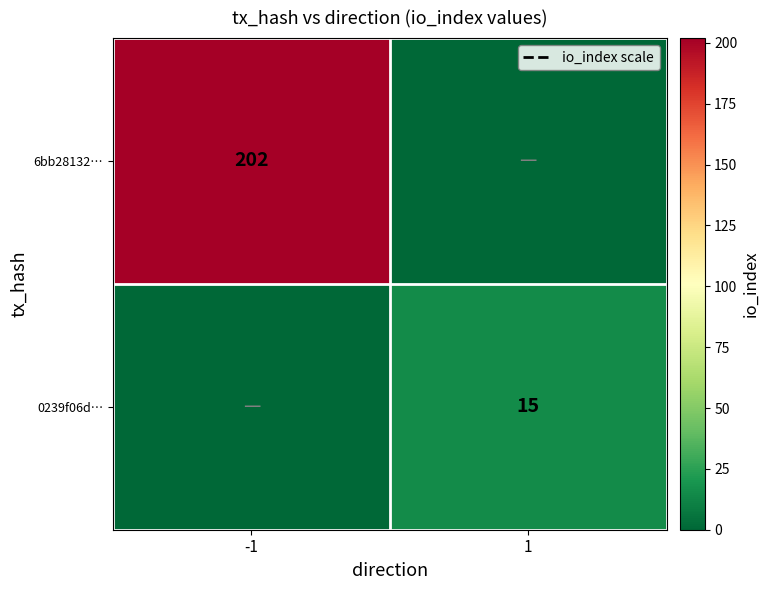

Is the value of 6bb28132… at -1 greater than the value of 0239f06d… at 1?

Yes